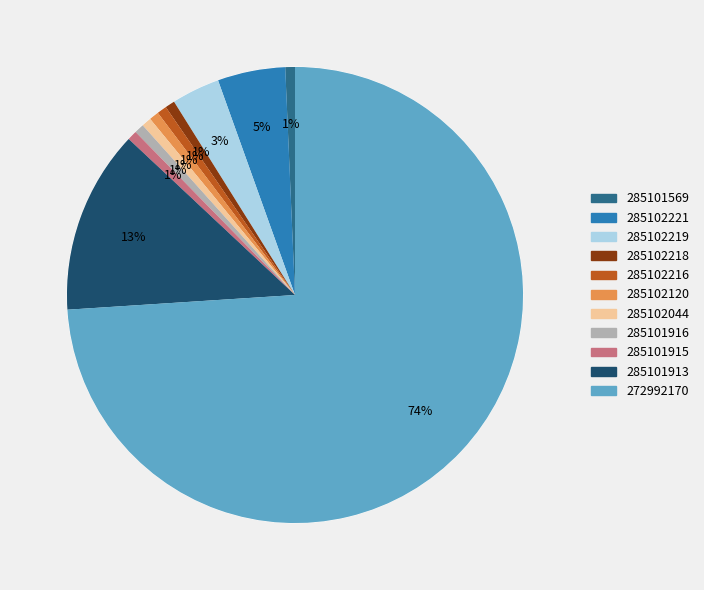

To the nearest percent, what percentage of the pie is 285101916?

1%